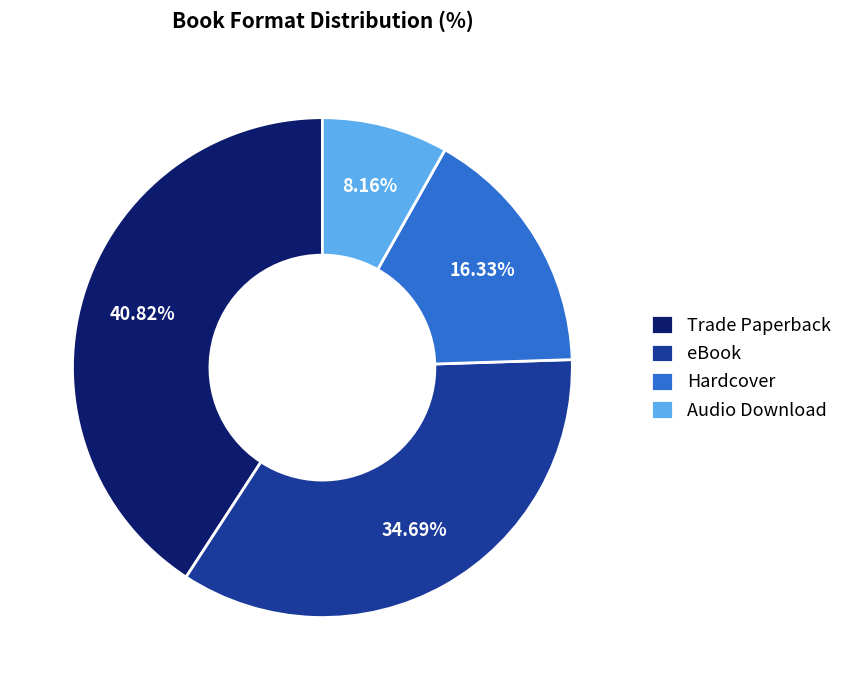

Is Trade Paperback the majority of the pie?

No